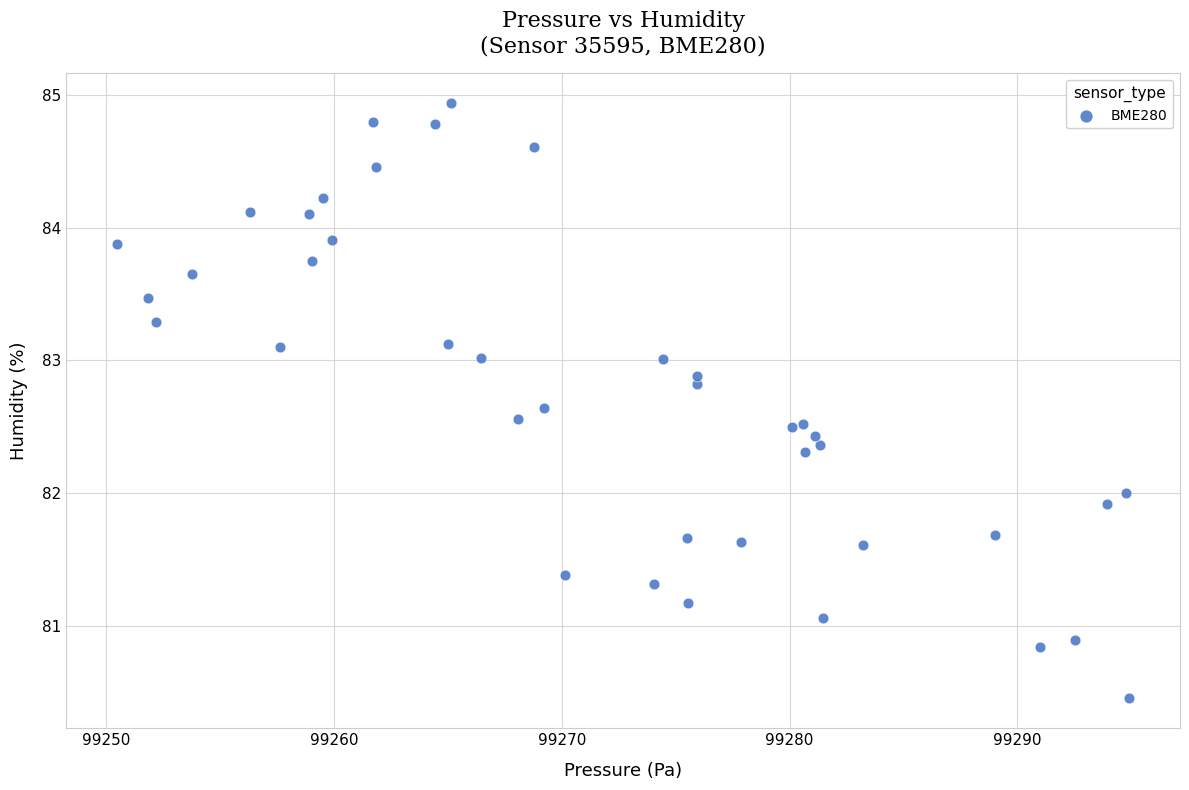

What is the range of X values (max minus min)?

44.5